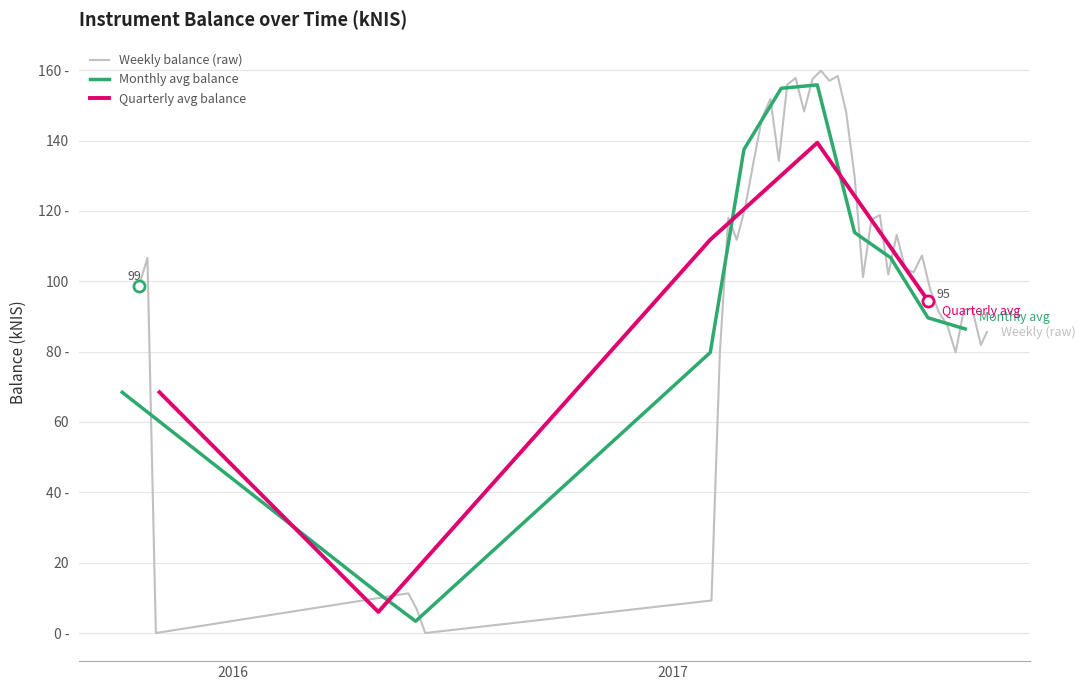

Reading left to right, transcribe all the data shown in this chart.

98.8	106.6	0.0	11.3	6.7	0.0	9.2	79.9	118.1	111.8	121.0	134.0	146.4	151.9	134.3	155.9	157.8	148.3	157.5	159.9	157.0	158.4	148.1	129.8	101.2	117.5	118.8	101.9	113.2	103.8	102.5	107.3	97.5	91.2	87.5	79.8	92.0	91.9	81.9	85.5